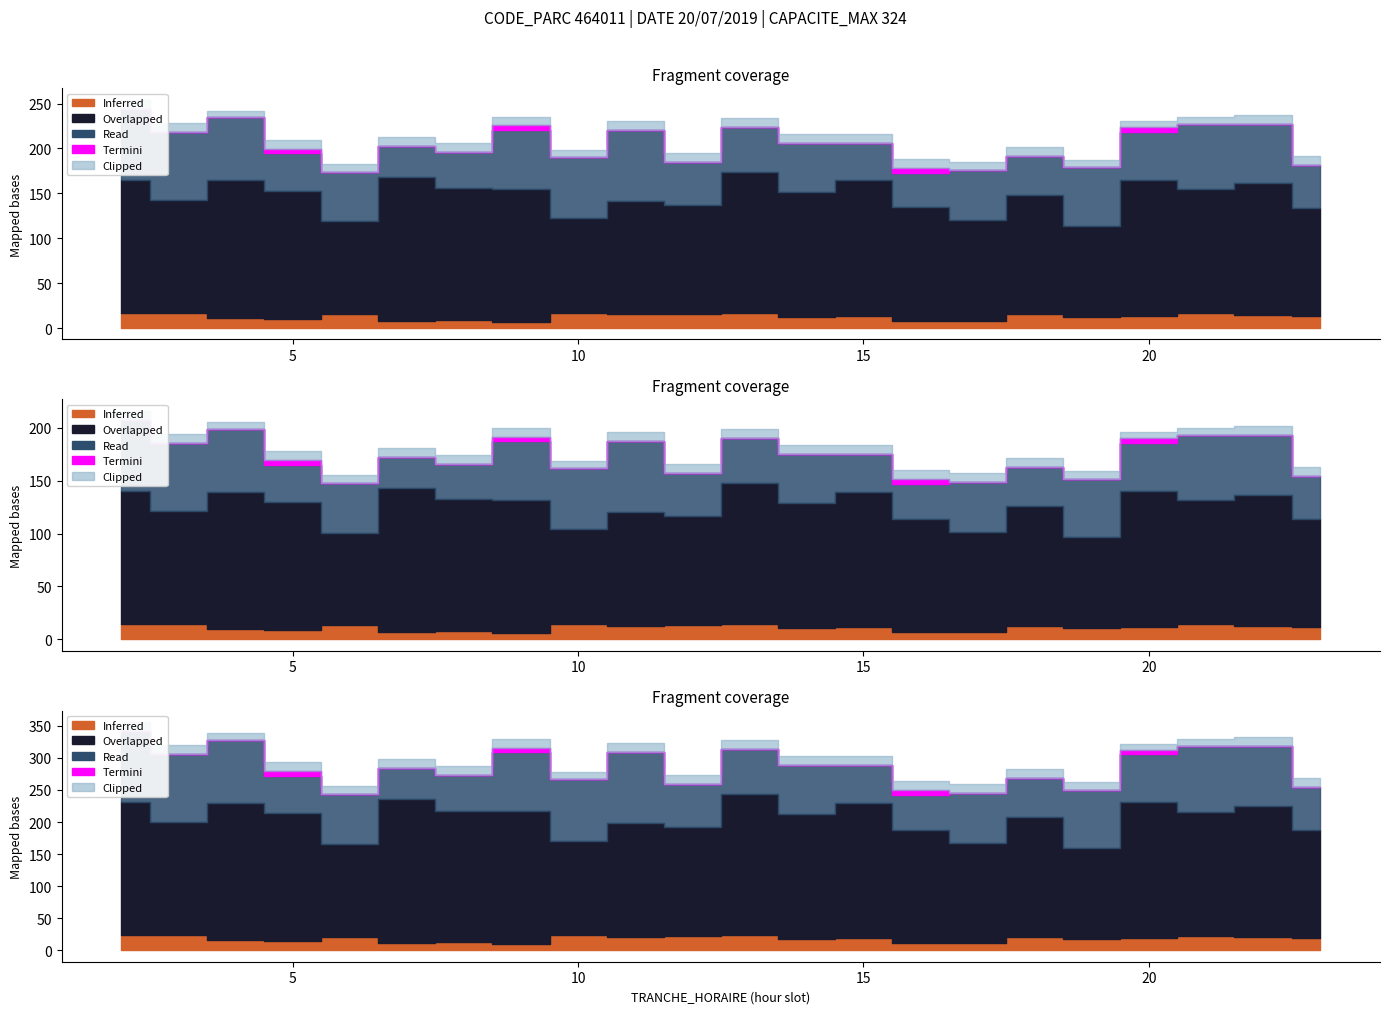

True or false: NB_HORAIRE and NB_ABONNE intersect in this chart.

False